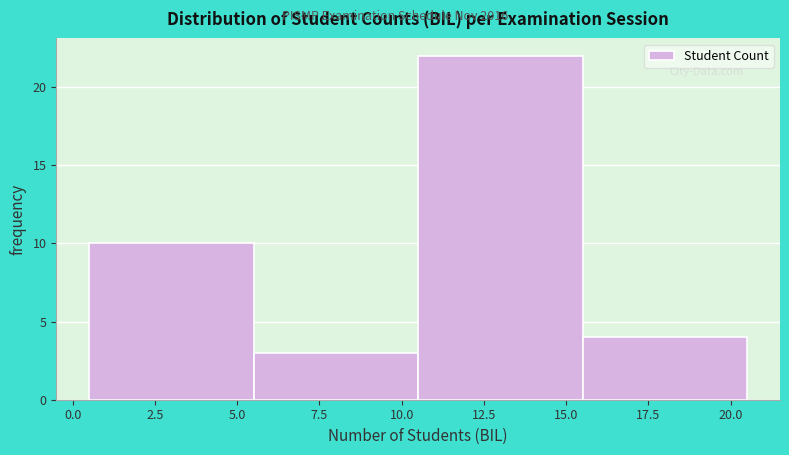

What is the height of the bar covering 5.5 to 10.5 on the x-axis? The values are not printed on the chart, so give them approximately, as read against the axis.

3